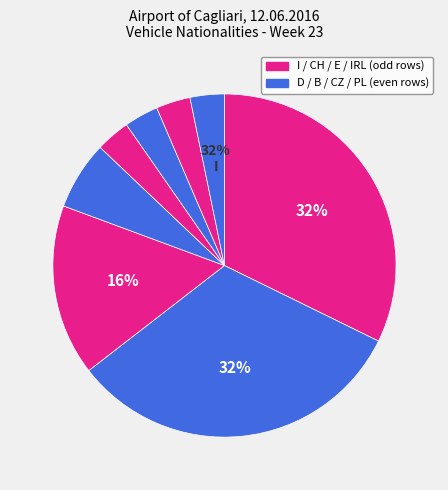

Rank the categories by value from highest to lowest.

I, CH, D, B, E, CZ, IRL, PL